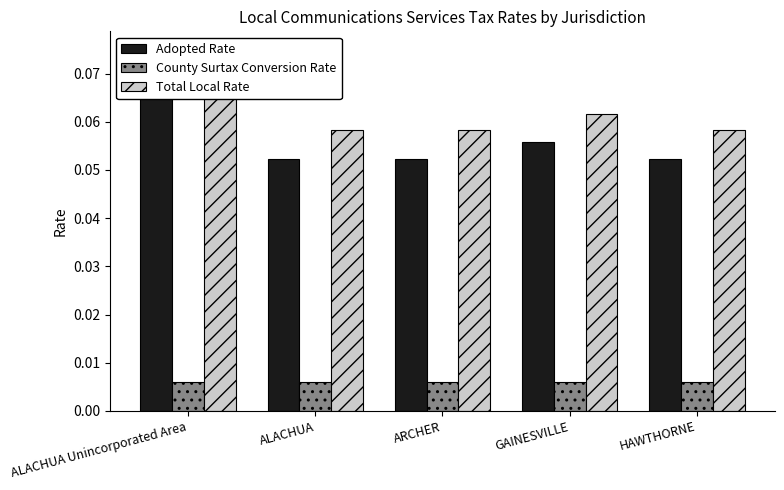

Count the number of data series in this chart.

3